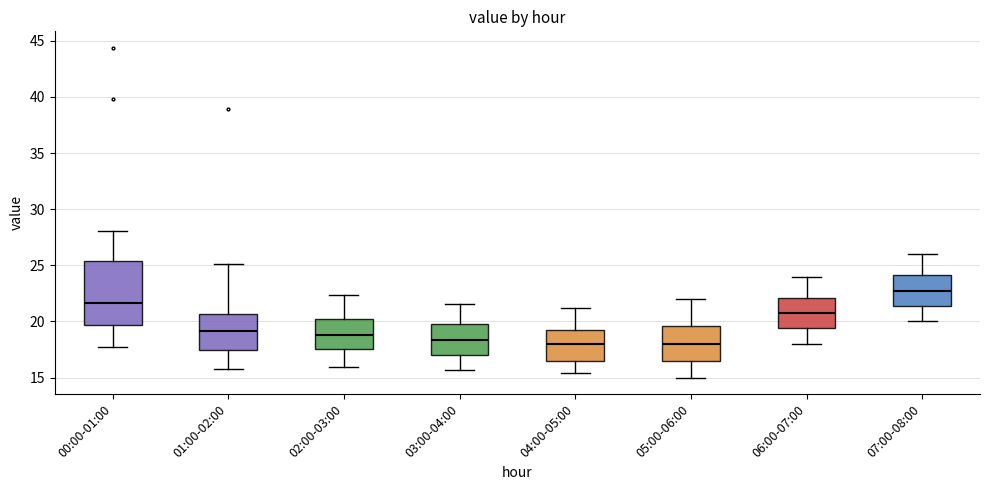

Comparing the boxes themselves (not the whiskers), which one is the tallest?

00:00-01:00